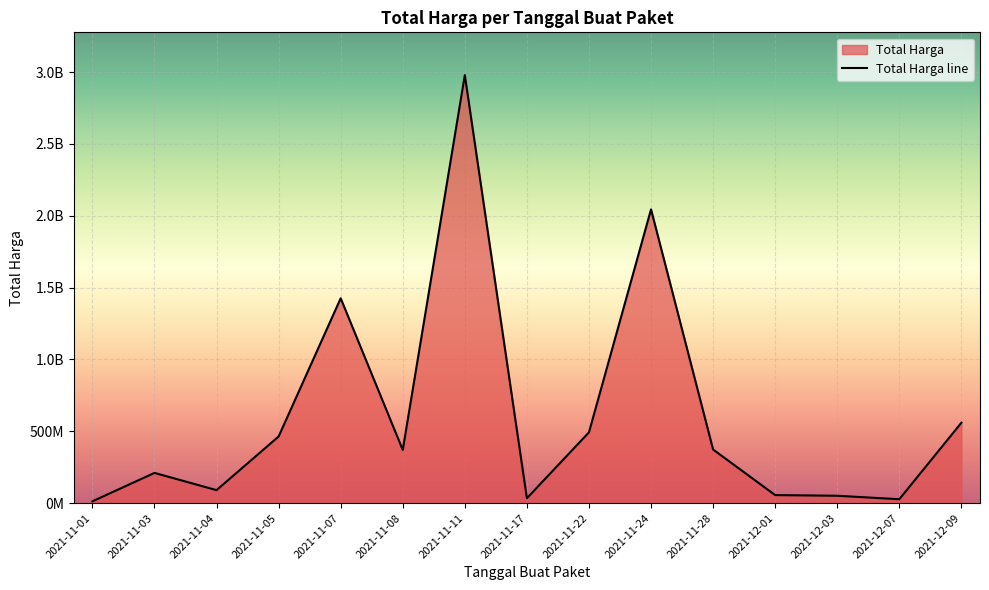

What is the difference between the second highest and second lowest values?

2017047200